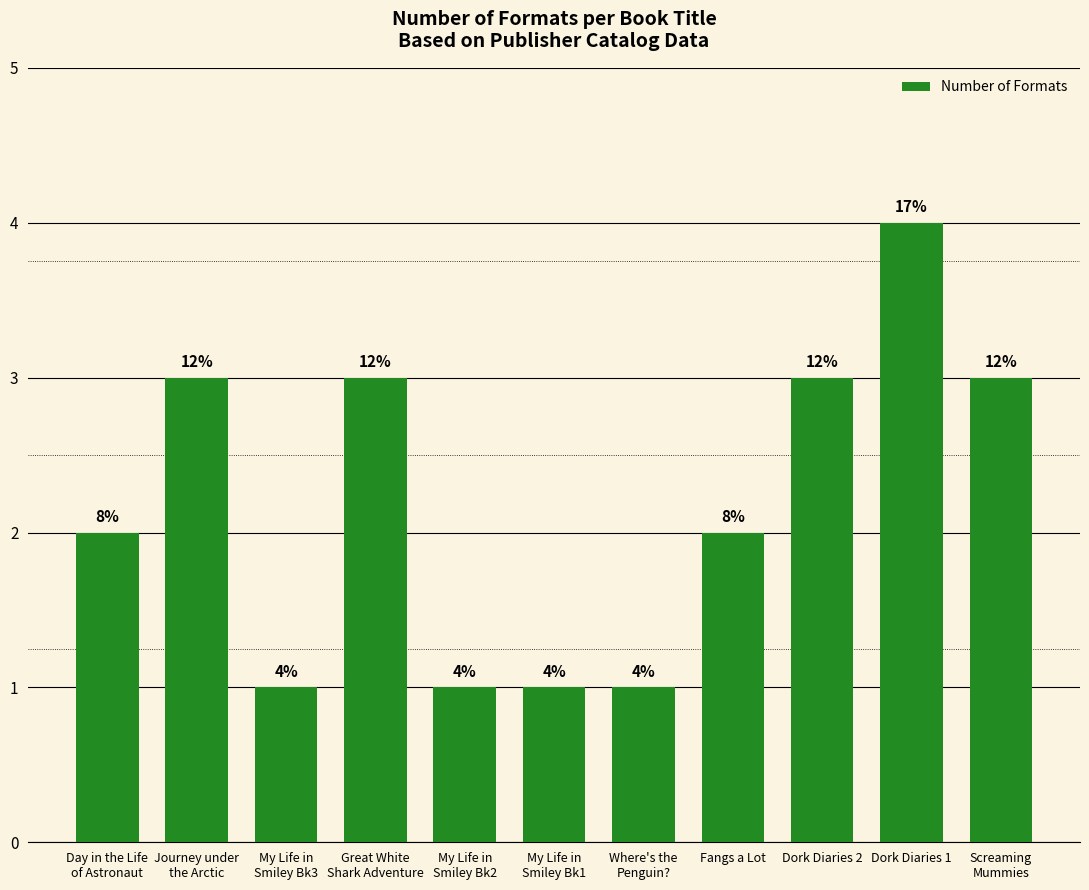

Are the bars horizontal?

No